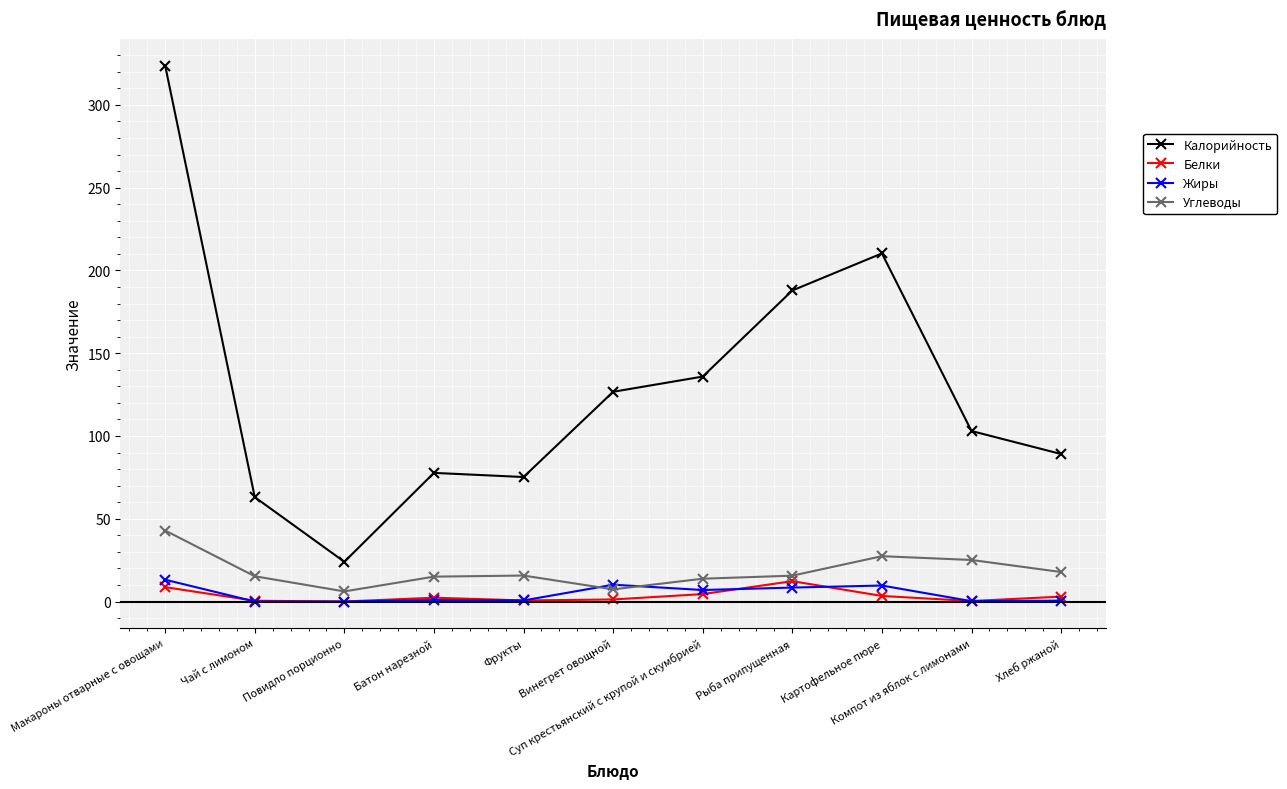

What position from the left is Фрукты?

5